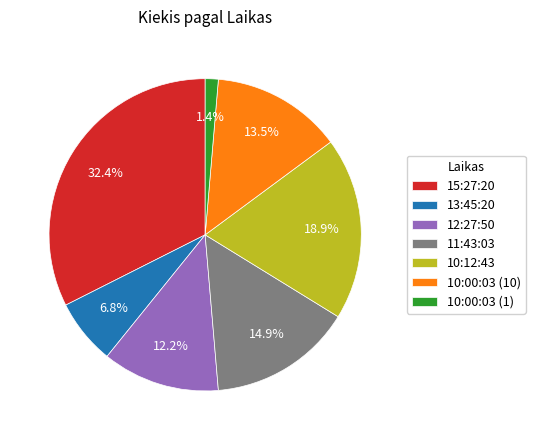

To the nearest percent, what is the average slice percentage?

14%